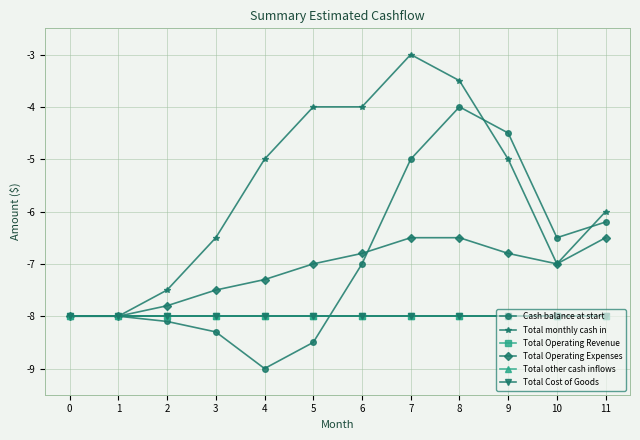

What is the difference between the highest and lowest values at 4?

4.0